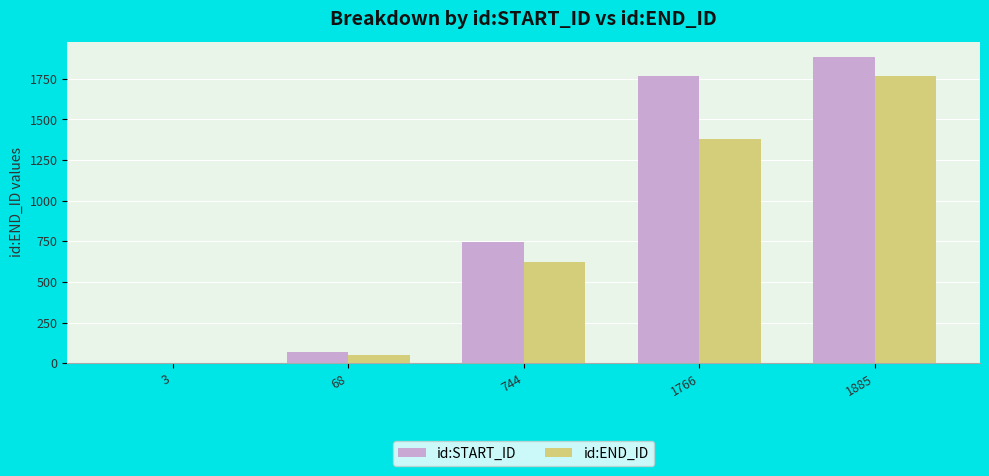

What is the difference between the id:END_ID values at 3 and 1885?

1764